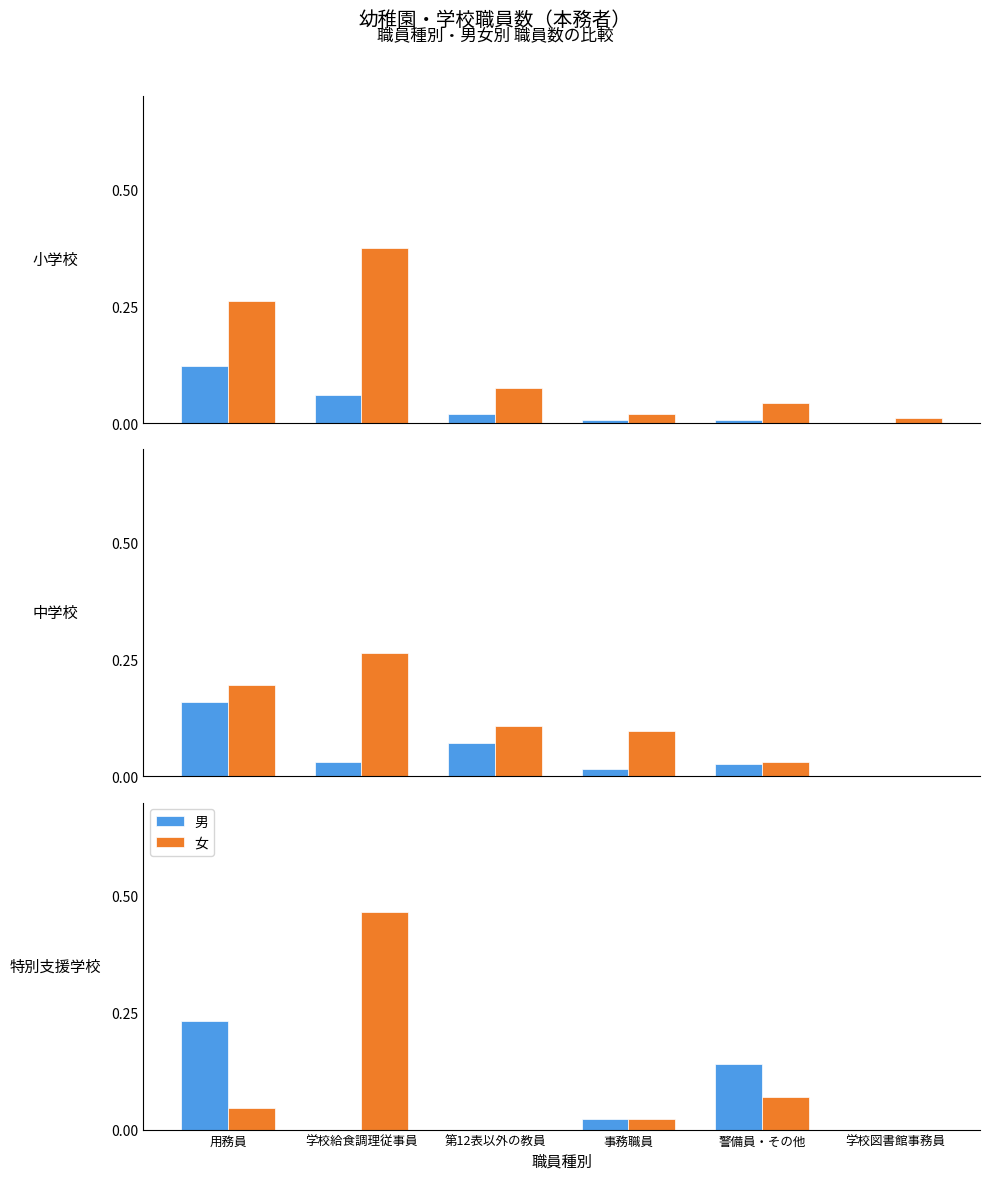

What is the maximum value shown in the chart?

0.5